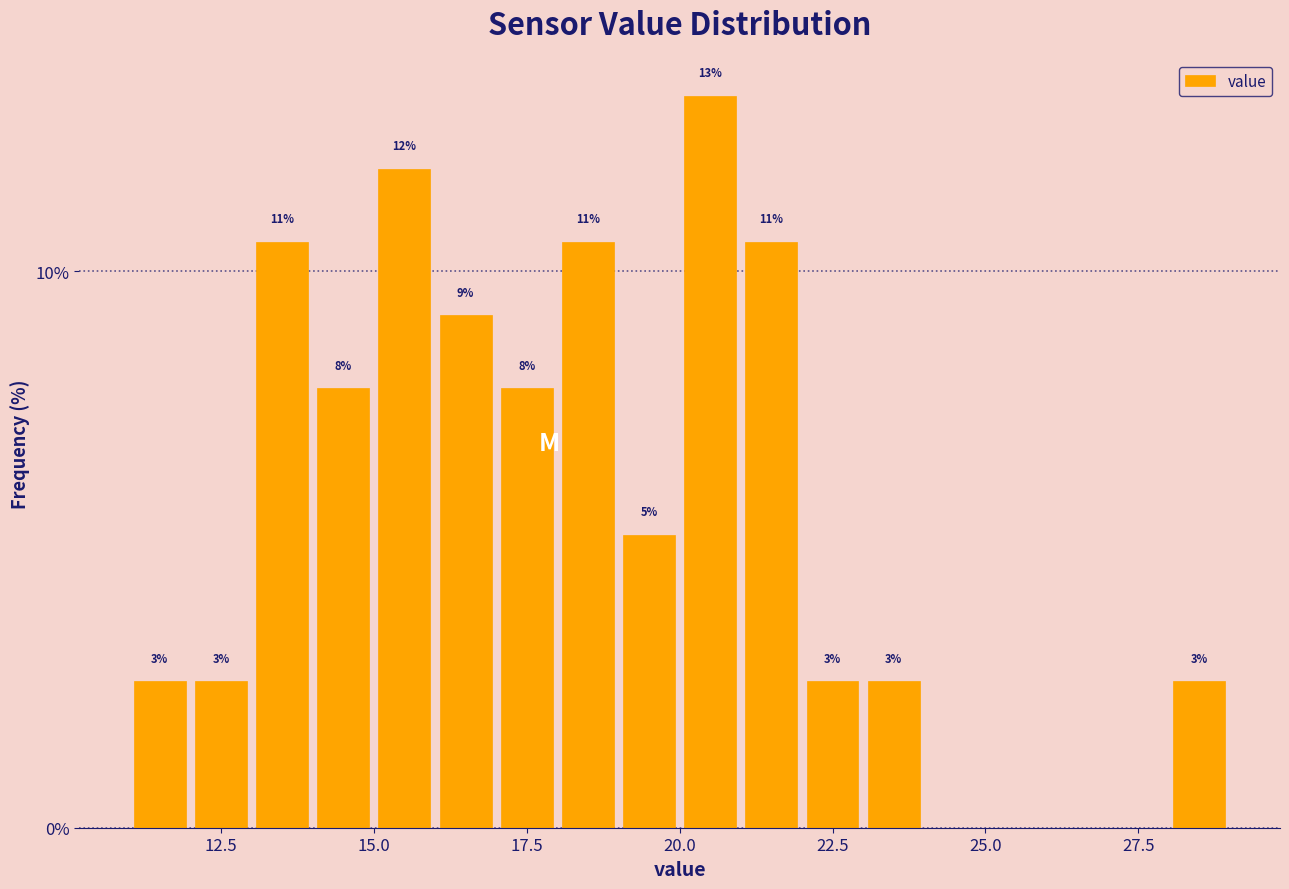

Around what value on the x-axis is the tallest bar? Give the approximate position of its centre, as read against the axis.

20.5